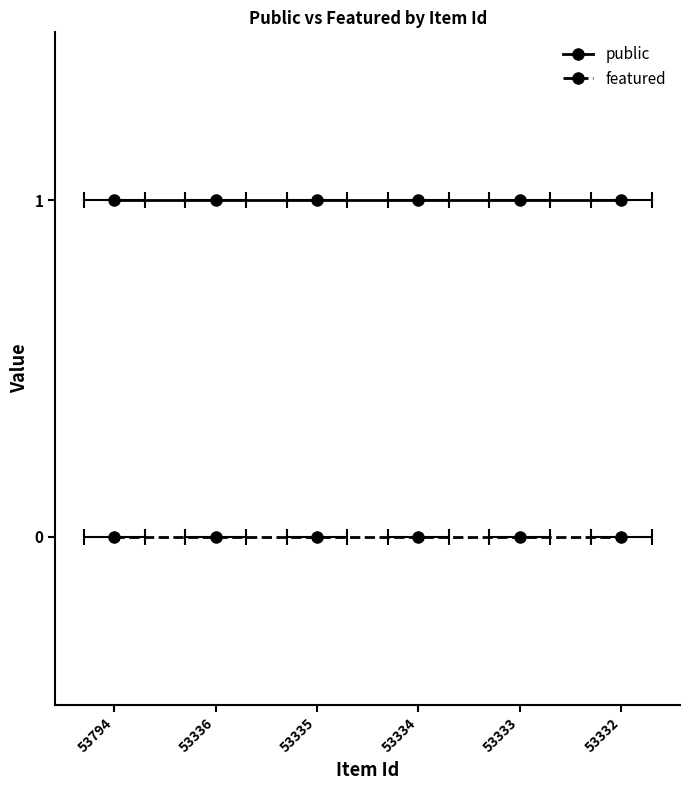

Which series has the largest total across all categories?

public